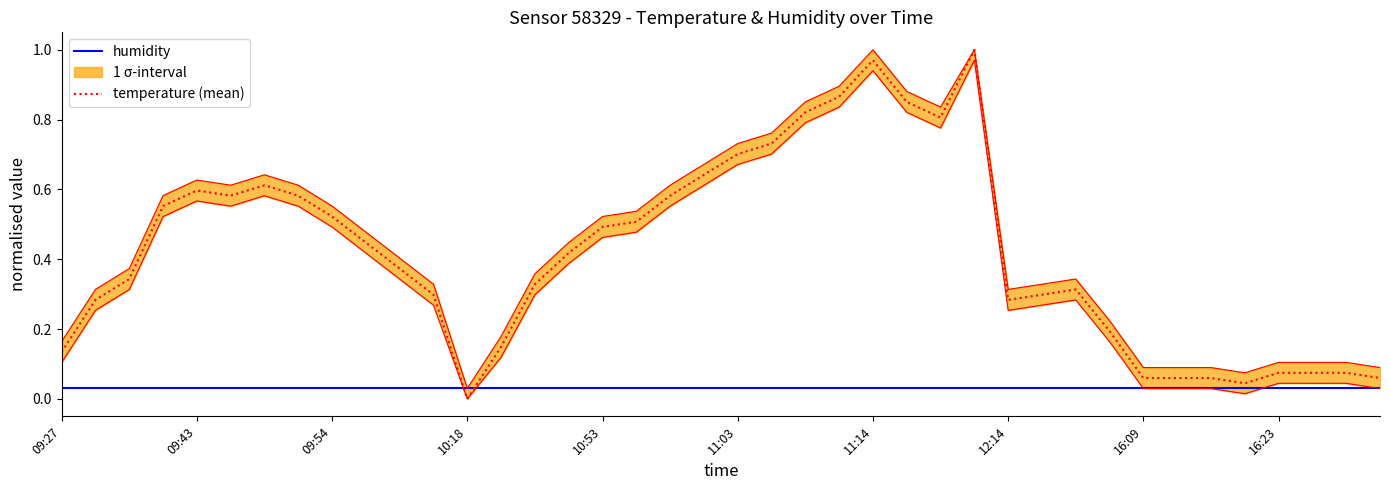

True or false: temperature (mean) and humidity cross at least once.

True